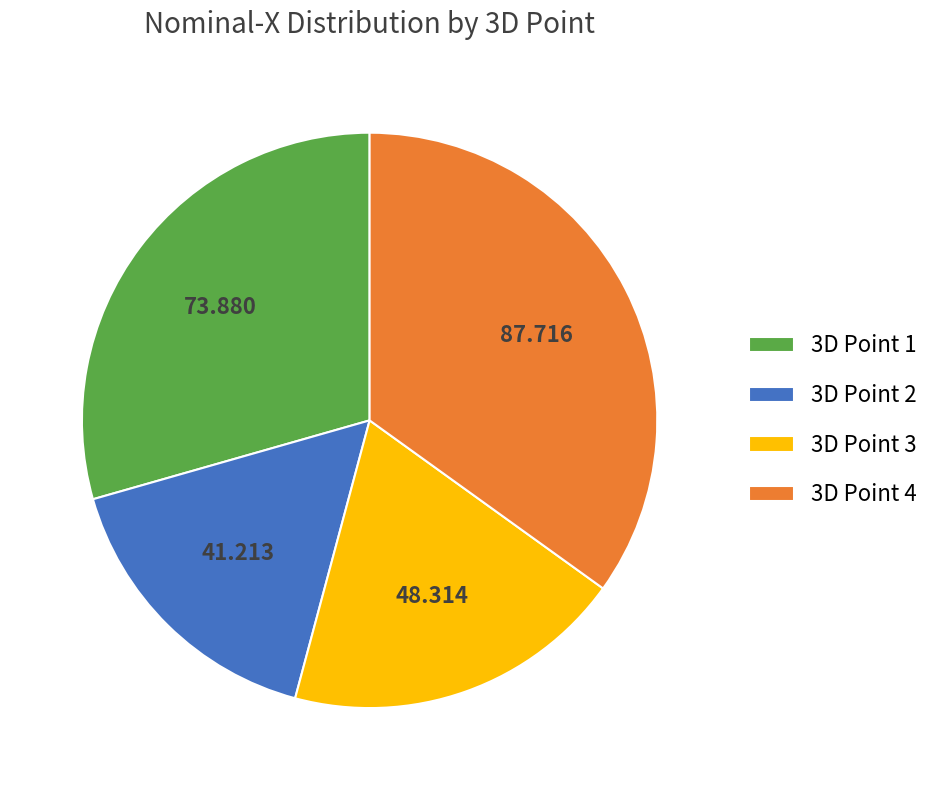

Is there any slice that represents more than half of the pie?

No